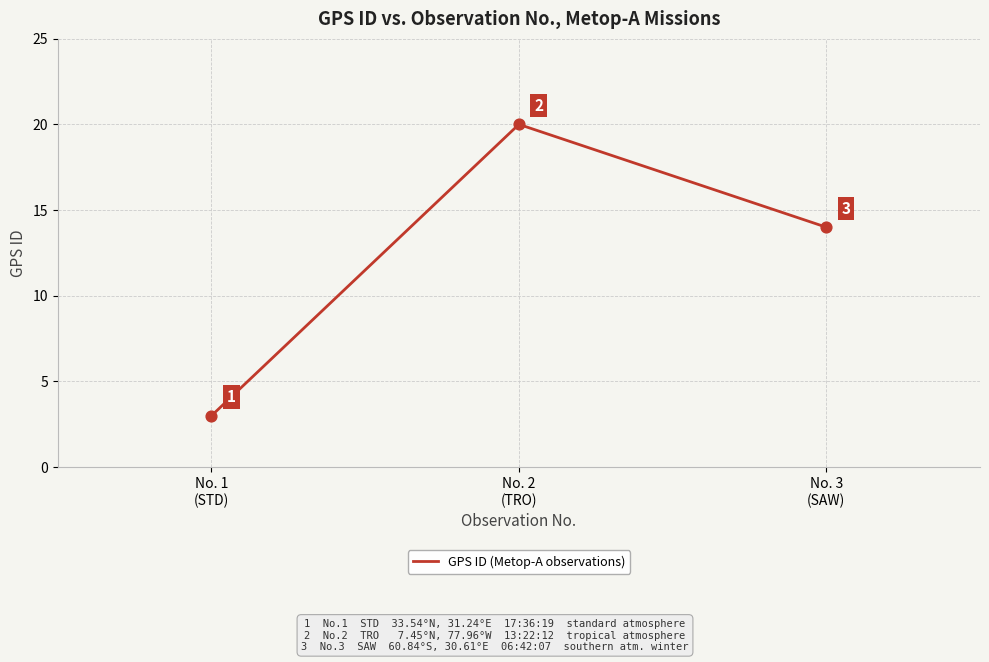

Which has a higher value, No. 1
(STD) or No. 3
(SAW)?

No. 3
(SAW)